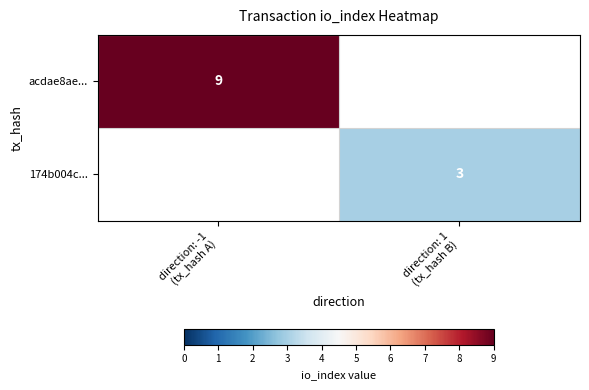

At which label does acdae8ae... reach its peak?

direction: -1 (tx_hash A)